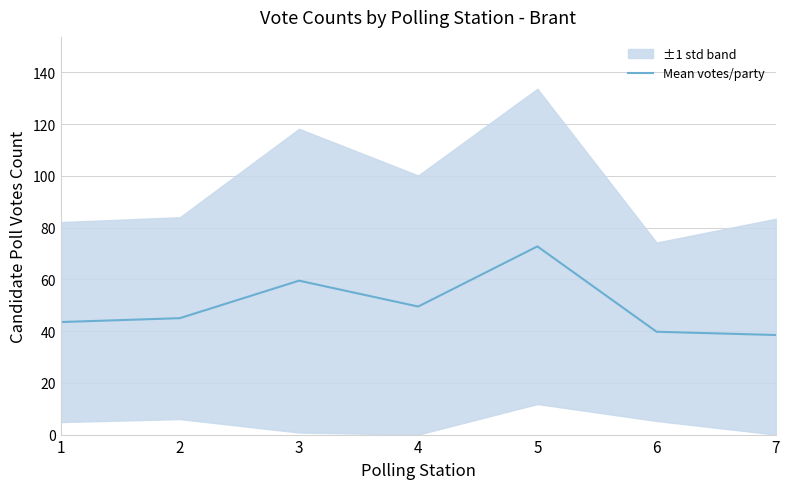

List the labels in order of value, largest first.

5, 3, 4, 2, 1, 6, 7